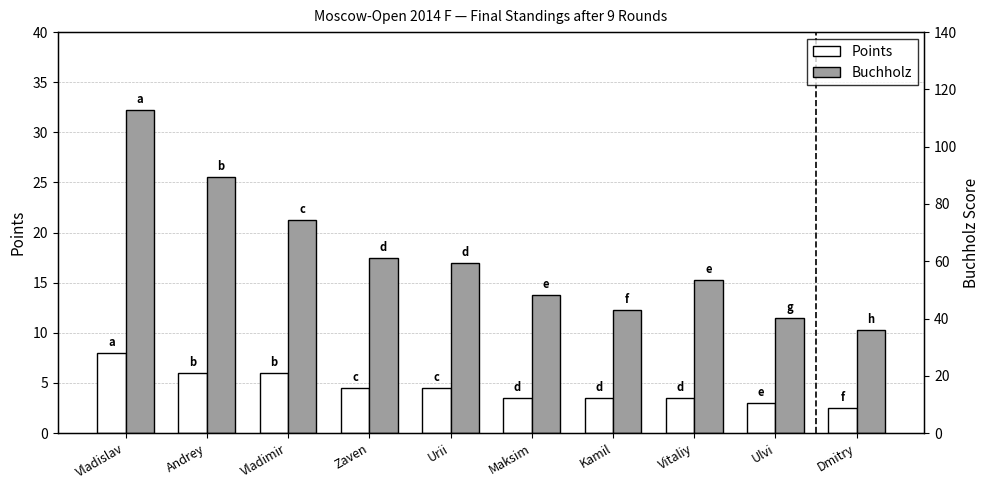

Which has a higher value, Zaven or Ulvi?

Zaven